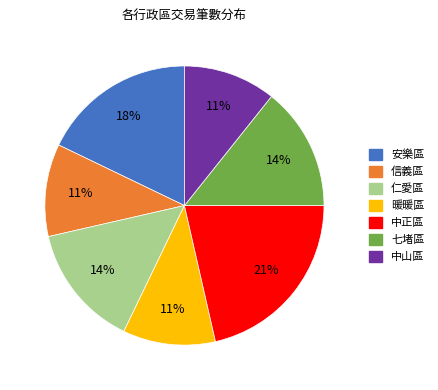

Is 仁愛區 the majority of the pie?

No